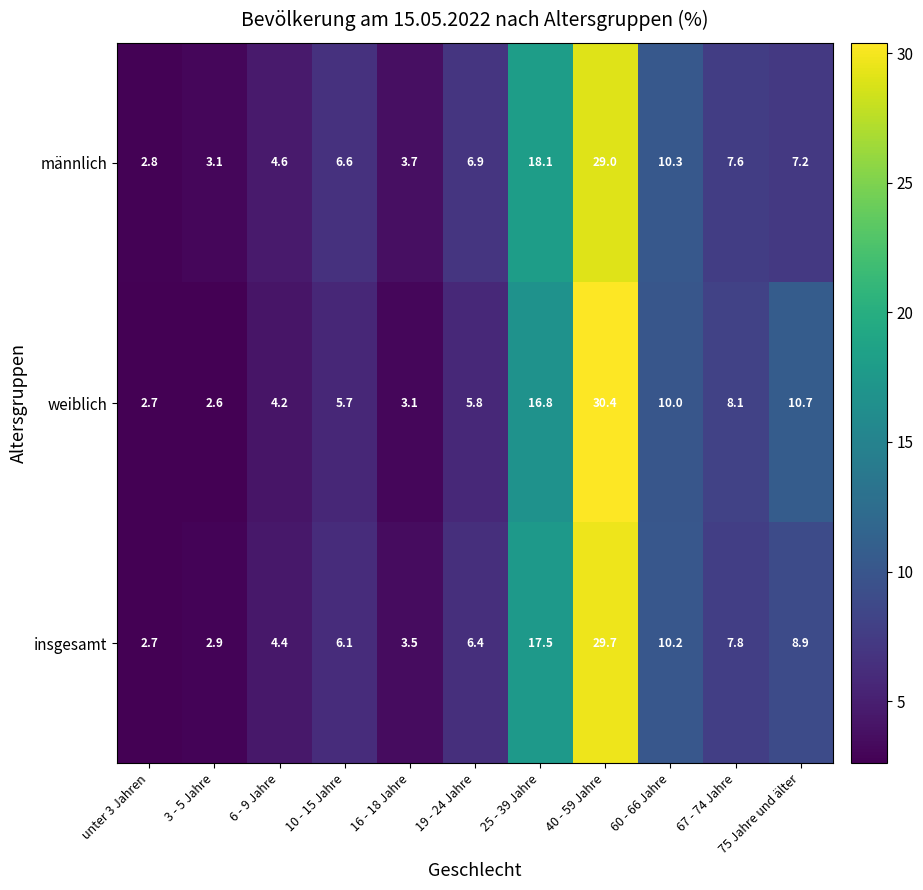

Which label corresponds to the largest value in the chart?

40 - 59 Jahre